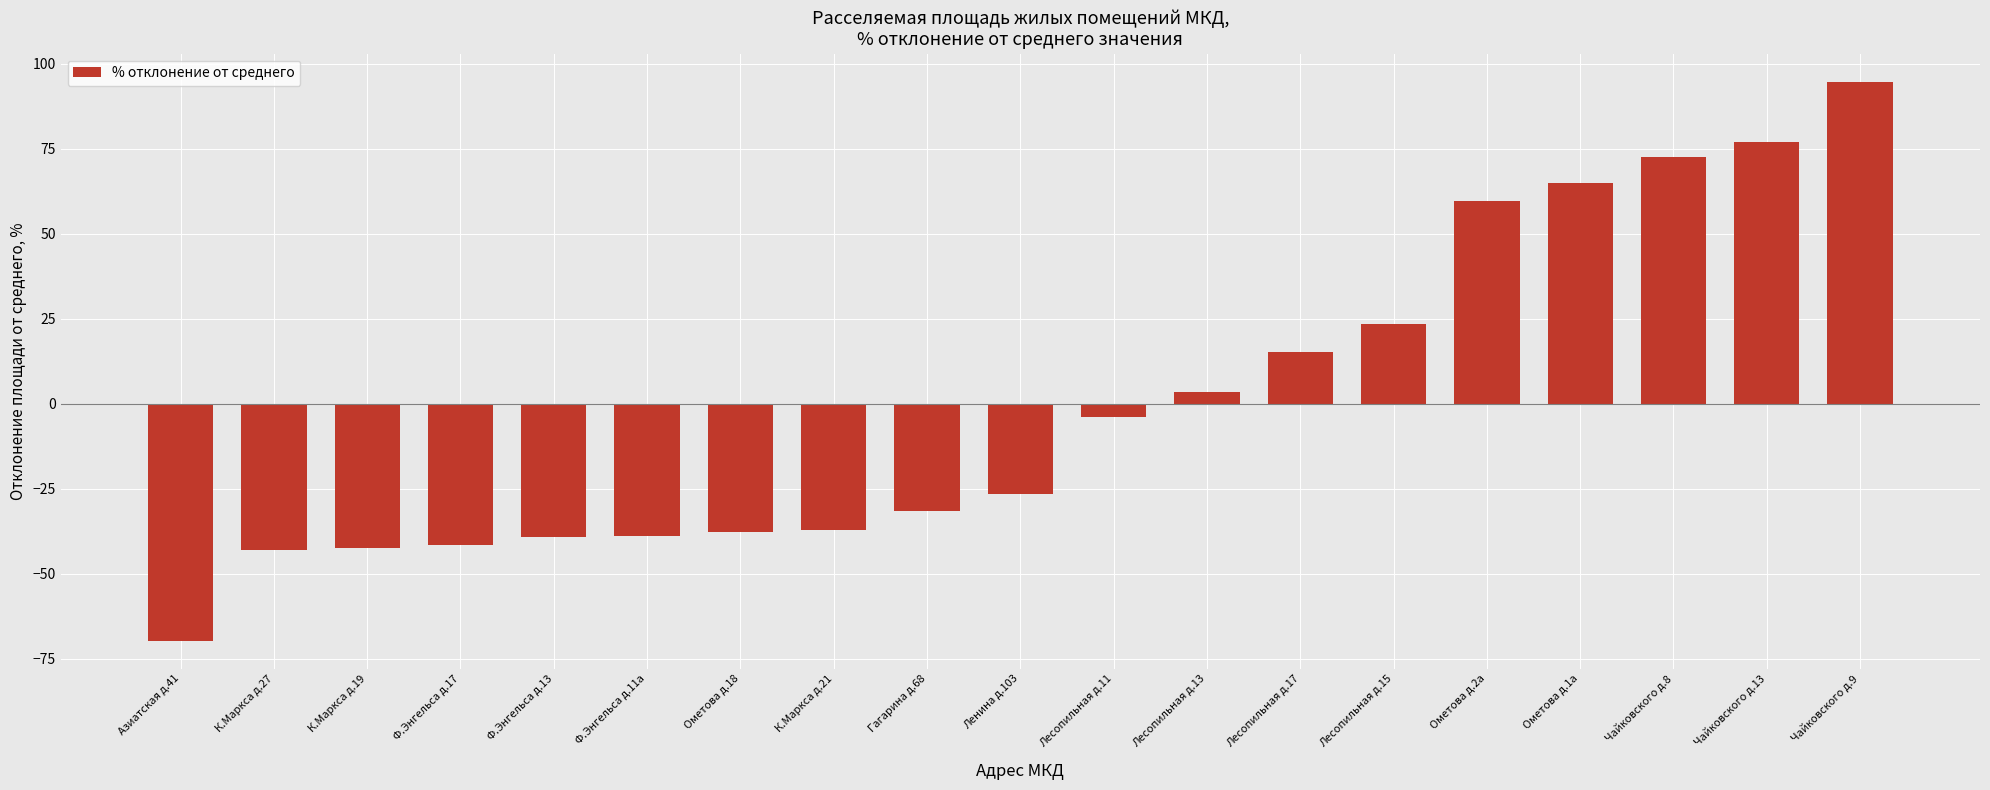

Does the chart contain any negative values?

Yes